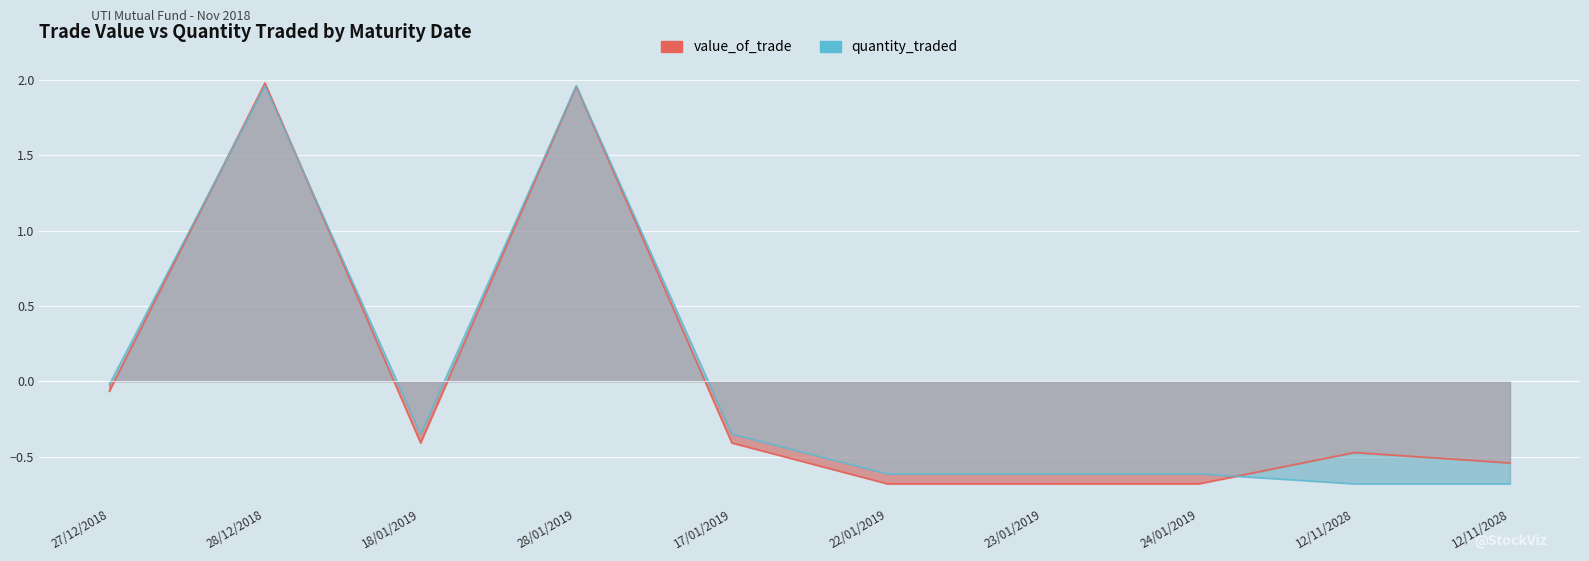

Rank the series by their maximum value, from highest to lowest.

value_of_trade, quantity_traded